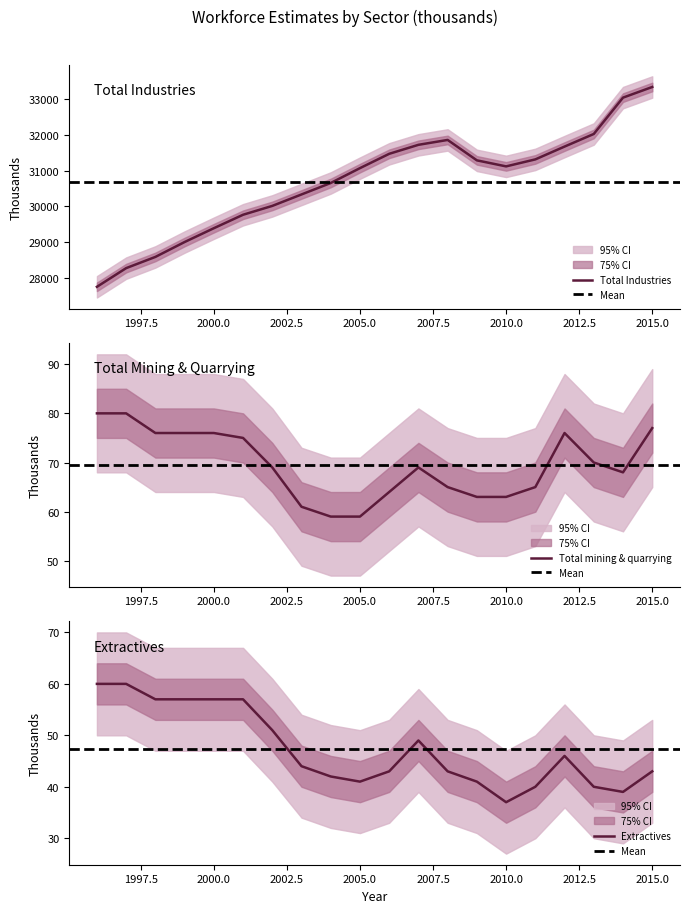

What is the sum of all Total mining & quarrying values?

1391